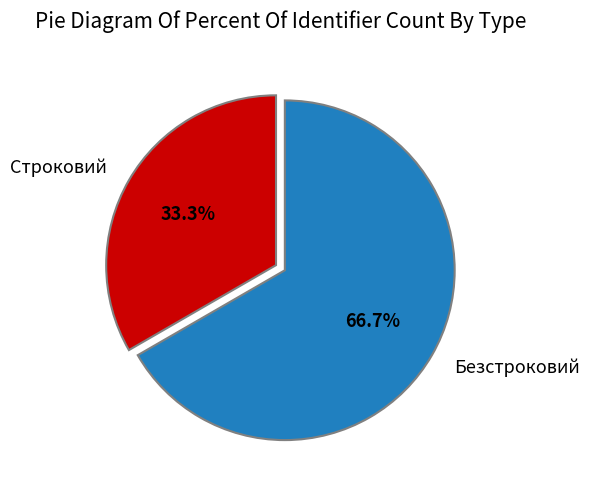

What is the majority slice?

Безстроковий